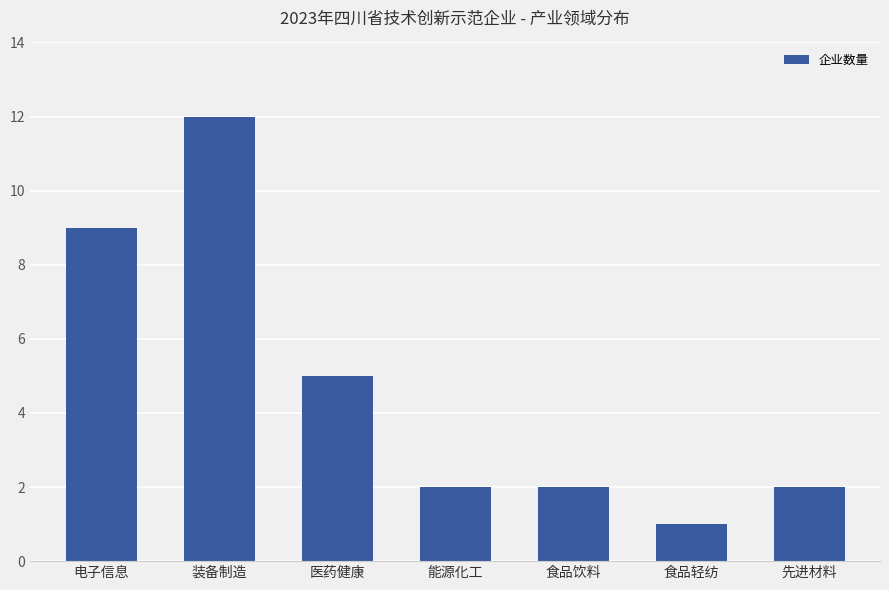

Approximately how many times larger is the value at 医药健康 compared to 装备制造?

0.4